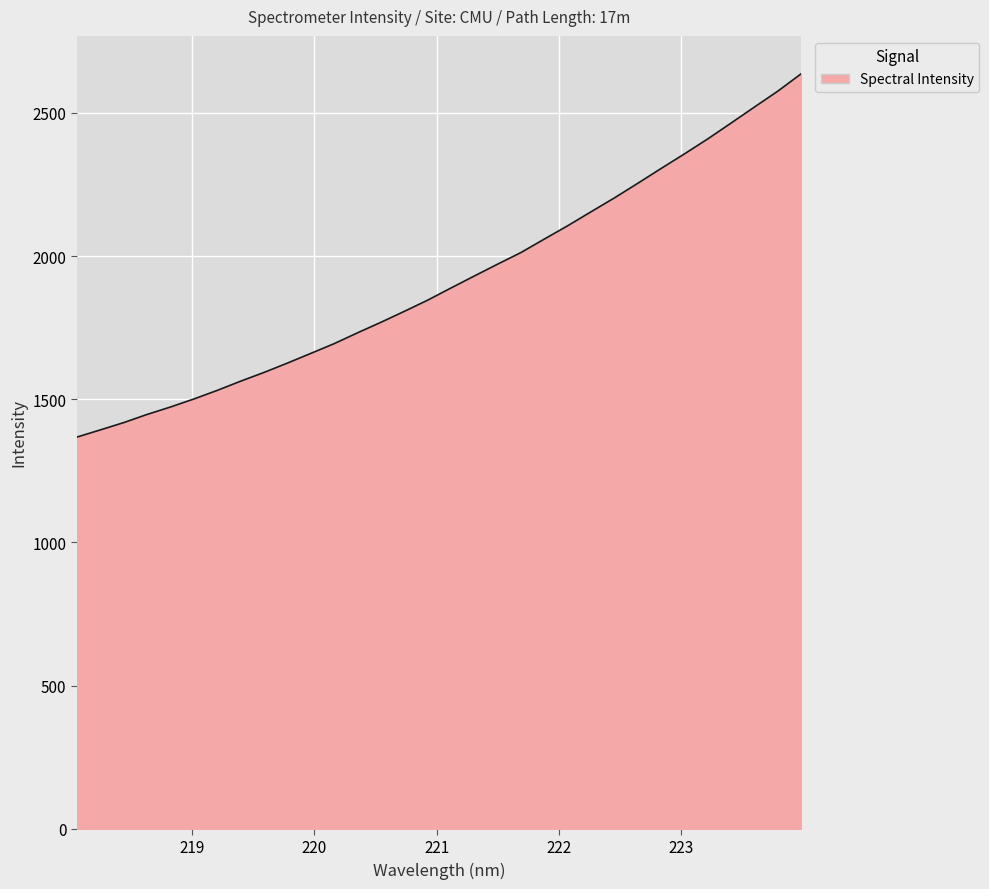

True or false: there are more than 2 points higher than both neighbors.

False